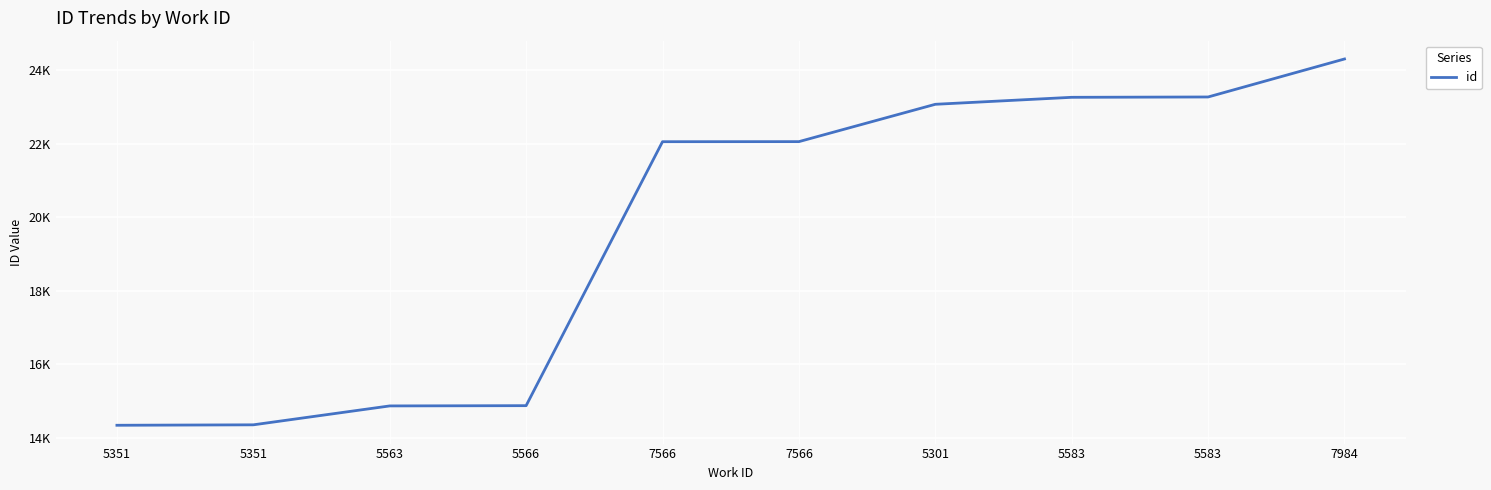

Reading left to right, transcribe all the data shown in this chart.

5351=14342	5351=14354	5563=14868	5566=14875	7566=22051	7566=22053	5301=23068	5583=23258	5583=23267	7984=24300